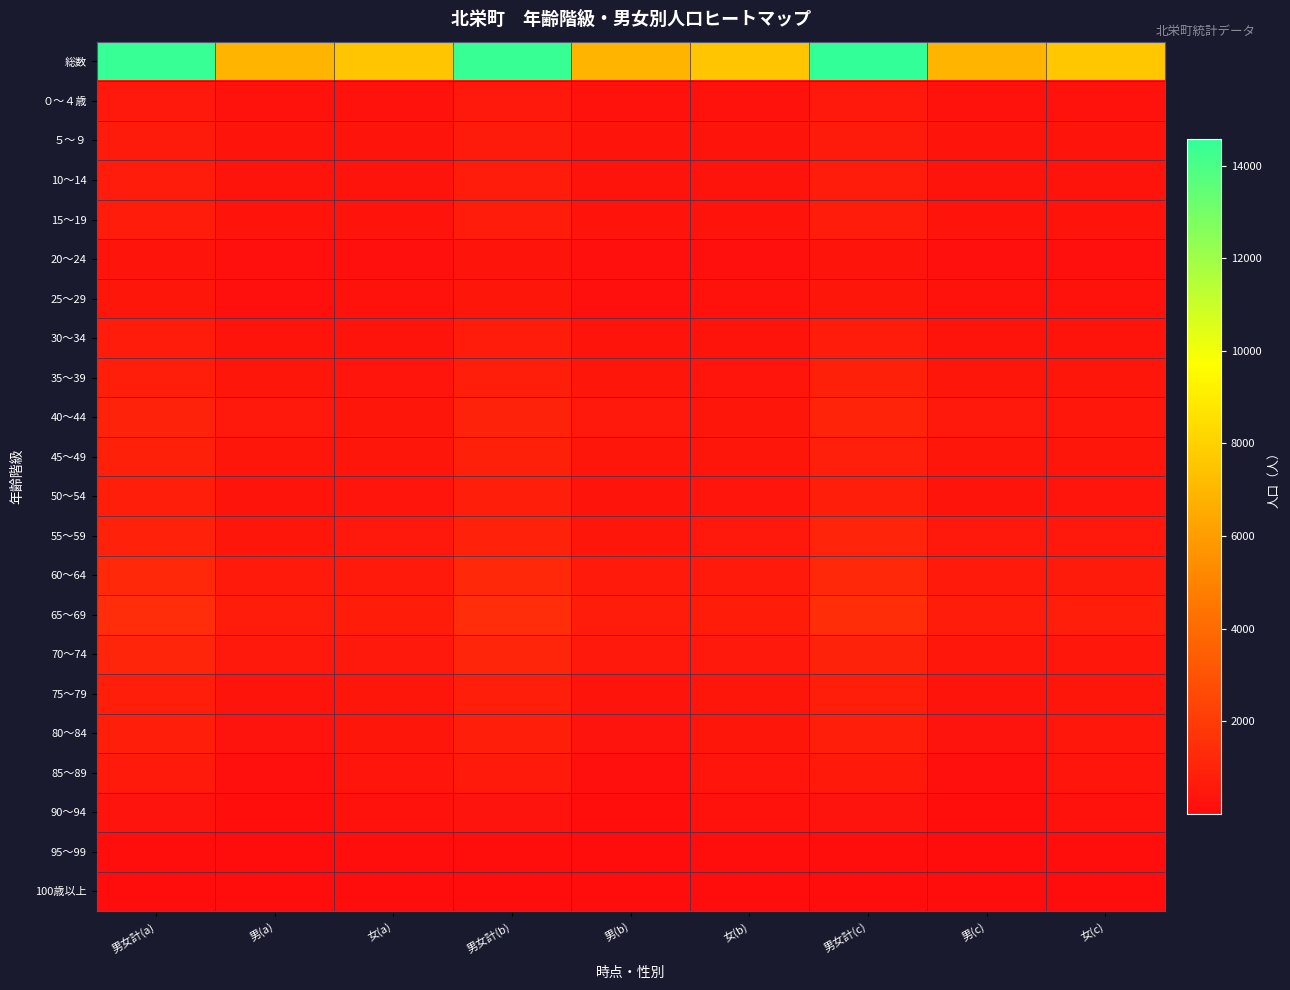

Reading left to right, list all the values displayed in this chart.

総数: 男女計(a)=14430	男(a)=6892	女(a)=7538	男女計(b)=14424	男(b)=6892	女(b)=7532	男女計(c)=14571	男(c)=6945	女(c)=7626
０～４歳: 男女計(a)=521	男(a)=284	女(a)=237	男女計(b)=513	男(b)=278	女(b)=235	男女計(c)=535	男(c)=277	女(c)=258
５～９: 男女計(a)=641	男(a)=321	女(a)=320	男女計(b)=641	男(b)=321	女(b)=320	男女計(c)=650	男(c)=334	女(c)=316
10～14: 男女計(a)=682	男(a)=348	女(a)=334	男女計(b)=682	男(b)=348	女(b)=334	男女計(c)=689	男(c)=343	女(c)=346
15～19: 男女計(a)=699	男(a)=366	女(a)=333	男女計(b)=699	男(b)=366	女(b)=333	男女計(c)=699	男(c)=369	女(c)=330
20～24: 男女計(a)=349	男(a)=192	女(a)=157	男女計(b)=349	男(b)=194	女(b)=155	男女計(c)=350	男(c)=186	女(c)=164
25～29: 男女計(a)=413	男(a)=196	女(a)=217	男女計(b)=411	男(b)=197	女(b)=214	男女計(c)=448	男(c)=219	女(c)=229
30～34: 男女計(a)=676	男(a)=329	女(a)=347	男女計(b)=673	男(b)=326	女(b)=347	男女計(c)=711	男(c)=342	女(c)=369
35～39: 男女計(a)=793	男(a)=409	女(a)=384	男女計(b)=793	男(b)=411	女(b)=382	男女計(c)=853	男(c)=452	女(c)=401
40～44: 男女計(a)=948	男(a)=502	女(a)=446	男女計(b)=948	男(b)=502	女(b)=446	男女計(c)=980	男(c)=508	女(c)=472
45～49: 男女計(a)=874	男(a)=439	女(a)=435	男女計(b)=873	男(b)=438	女(b)=435	男女計(c)=821	男(c)=408	女(c)=413
50～54: 男女計(a)=765	男(a)=365	女(a)=400	男女計(b)=765	男(b)=365	女(b)=400	男女計(c)=758	男(c)=359	女(c)=399
55～59: 男女計(a)=942	男(a)=453	女(a)=489	男女計(b)=942	男(b)=453	女(b)=489	男女計(c)=1005	男(c)=486	女(c)=519
60～64: 男女計(a)=1187	男(a)=577	女(a)=610	男女計(b)=1187	男(b)=577	女(b)=610	男女計(c)=1251	男(c)=610	女(c)=641
65～69: 男女計(a)=1403	男(a)=669	女(a)=734	男女計(b)=1404	男(b)=670	女(b)=734	男女計(c)=1430	男(c)=688	女(c)=742
70～74: 男女計(a)=1038	男(a)=510	女(a)=528	男女計(b)=1038	男(b)=510	女(b)=528	男女計(c)=918	男(c)=458	女(c)=460
75～79: 男女計(a)=758	男(a)=346	女(a)=412	男女計(b)=758	男(b)=346	女(b)=412	男女計(c)=760	男(c)=336	女(c)=424
80～84: 男女計(a)=745	男(a)=295	女(a)=450	男女計(b)=747	男(b)=297	女(b)=450	男女計(c)=770	男(c)=300	女(c)=470
85～89: 男女計(a)=591	男(a)=195	女(a)=396	男女計(b)=593	男(b)=196	女(b)=397	男女計(c)=543	男(c)=164	女(c)=379
90～94: 男女計(a)=297	男(a)=78	女(a)=219	男女計(b)=299	男(b)=78	女(b)=221	男女計(c)=293	男(c)=86	女(c)=207
95～99: 男女計(a)=92	男(a)=16	女(a)=76	男女計(b)=93	男(b)=17	女(b)=76	男女計(c)=86	男(c)=17	女(c)=69
100歳以上: 男女計(a)=16	男(a)=2	女(a)=14	男女計(b)=16	男(b)=2	女(b)=14	男女計(c)=21	男(c)=3	女(c)=18